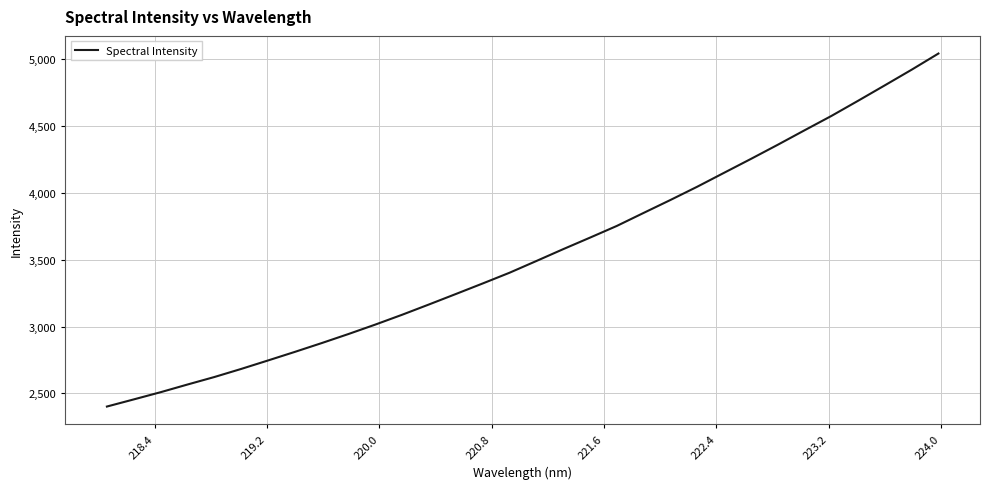

How many lines are shown in the chart?

1